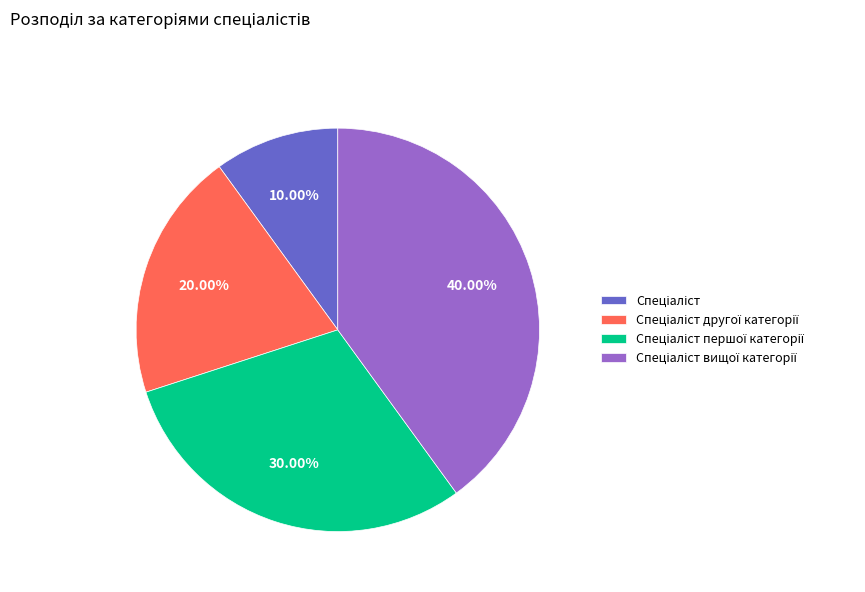

How many slices are in this pie chart?

4